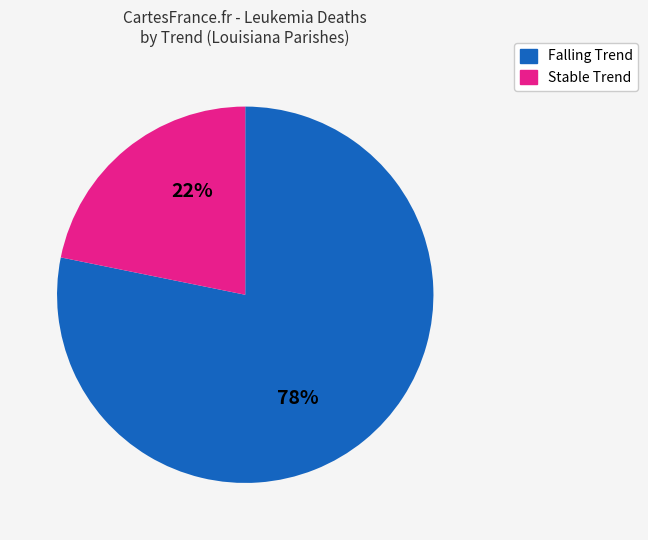

Does any single category account for the majority?

Yes